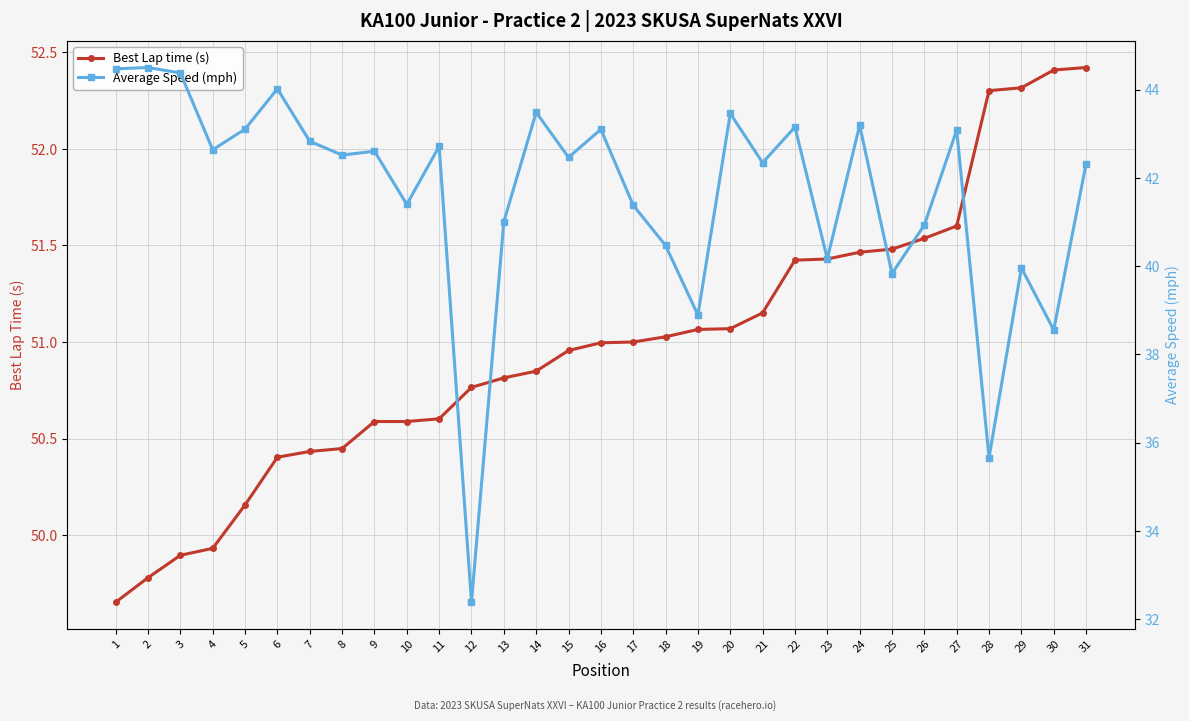

What is the total value across all series at 19?

90.0